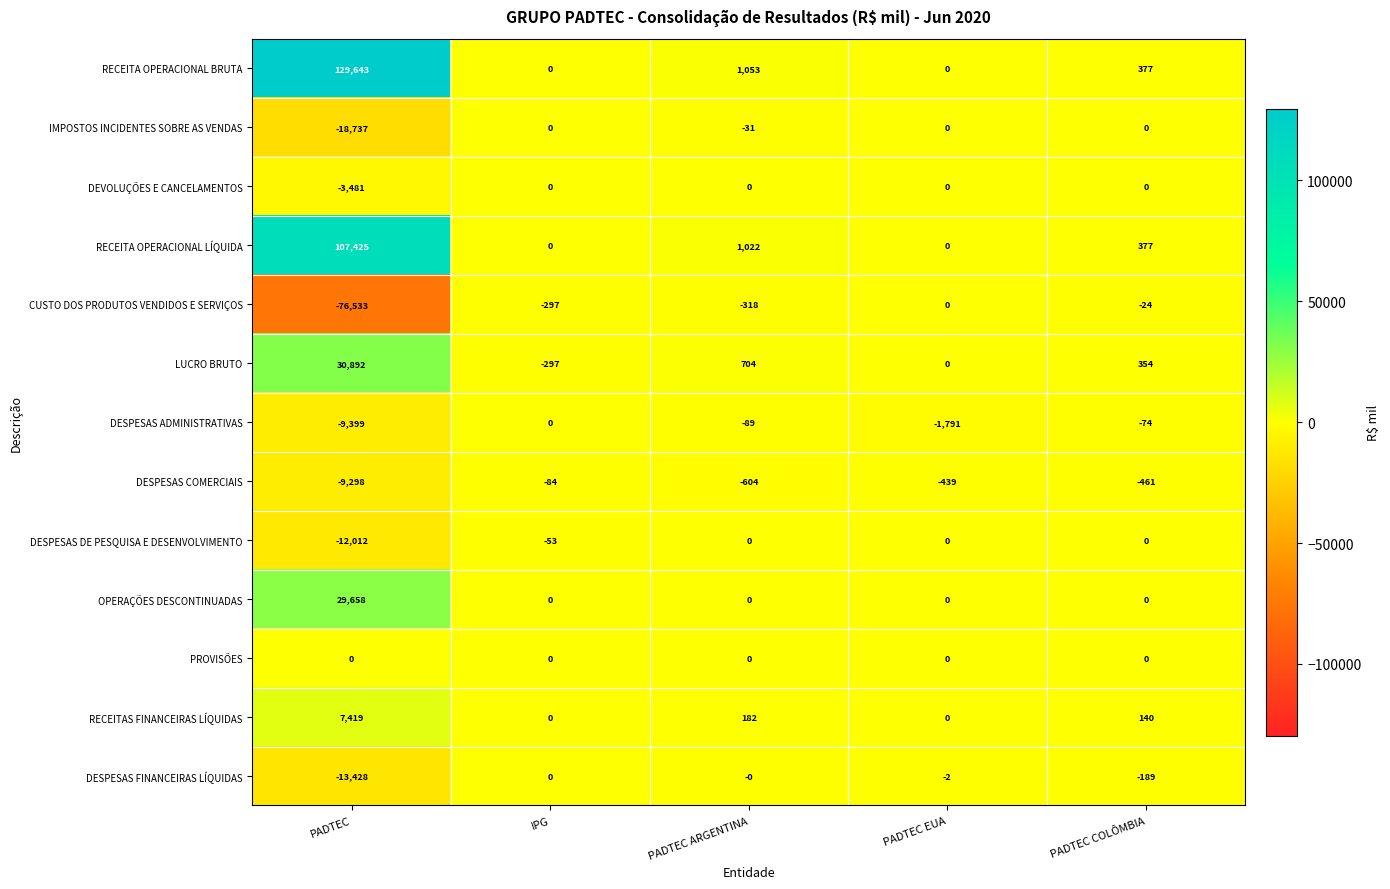

Which series has the largest total across all categories?

RECEITA OPERACIONAL BRUTA